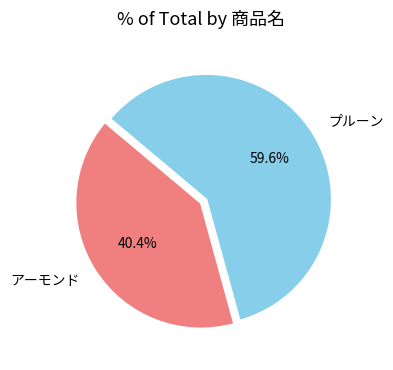

Is the sum of プルーン and アーモンド greater than half?

Yes